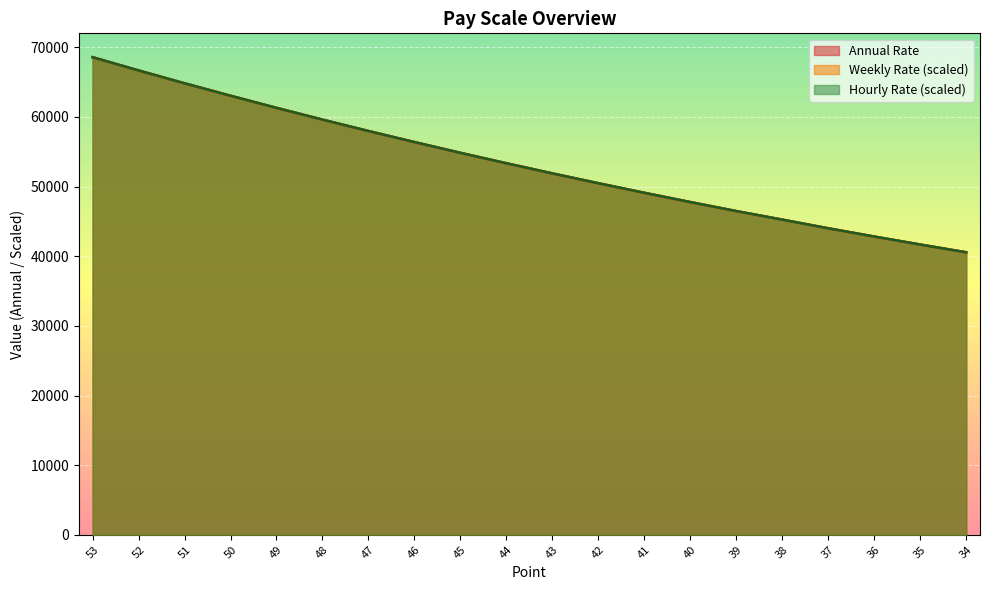

True or false: Hourly Rate and Weekly Rate intersect in this chart.

False